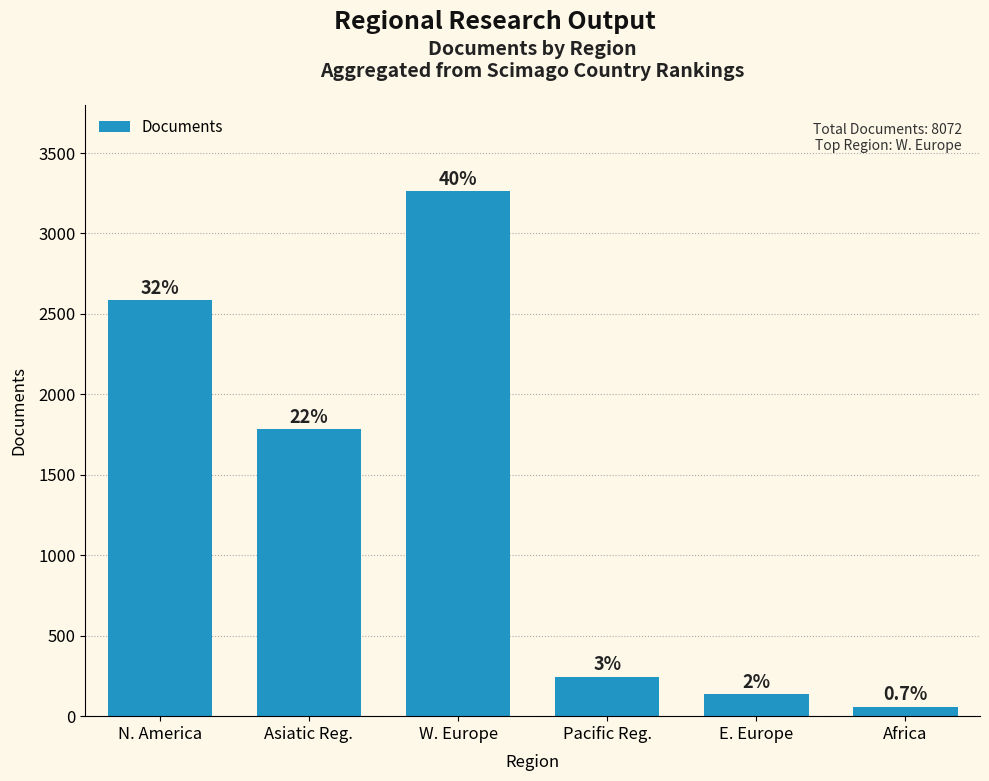

Reading right to left, what are all the values shown in this chart?

Africa=60	E. Europe=135	Pacific Reg.=244	W. Europe=3262	Asiatic Reg.=1784	N. America=2587